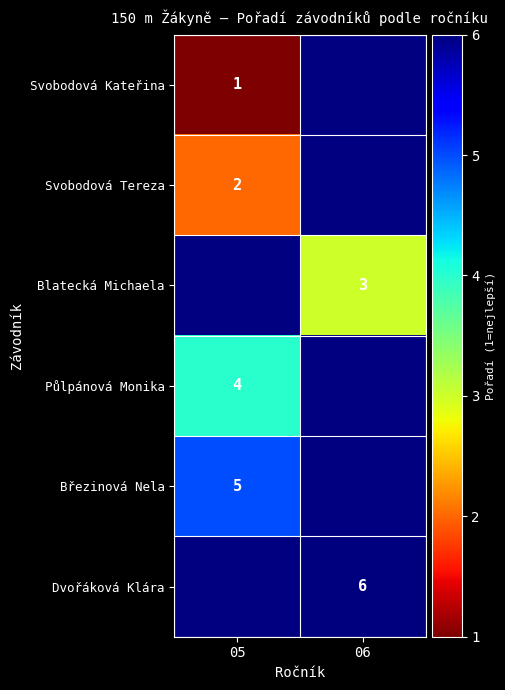

The value of Svobodová Tereza at 05 is 1. True or false?

False